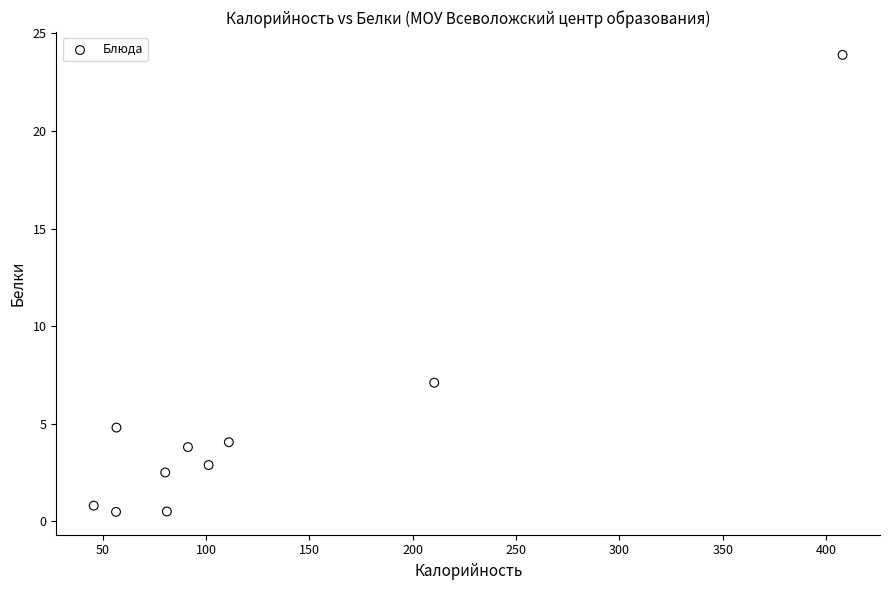

What is the average X value?

124.2